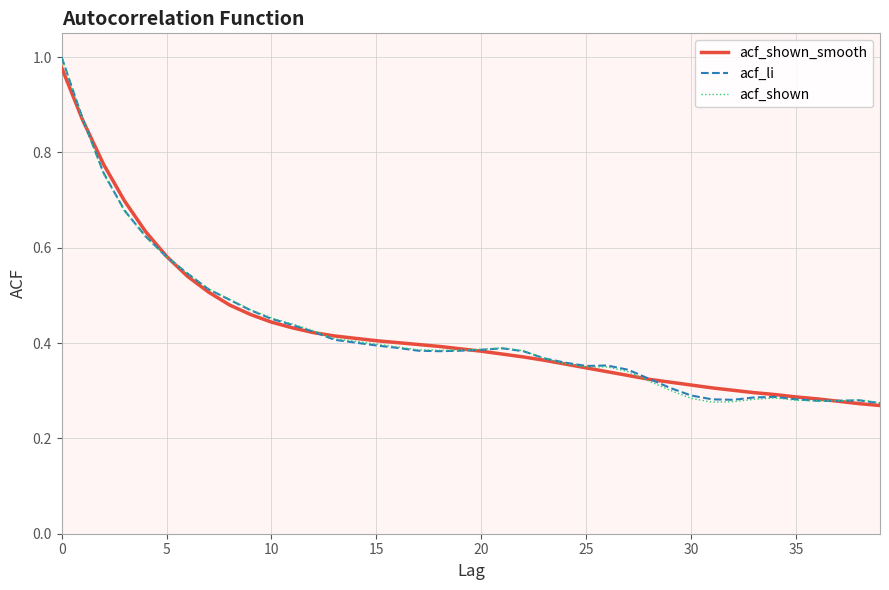

Does the chart have visible grid lines?

Yes